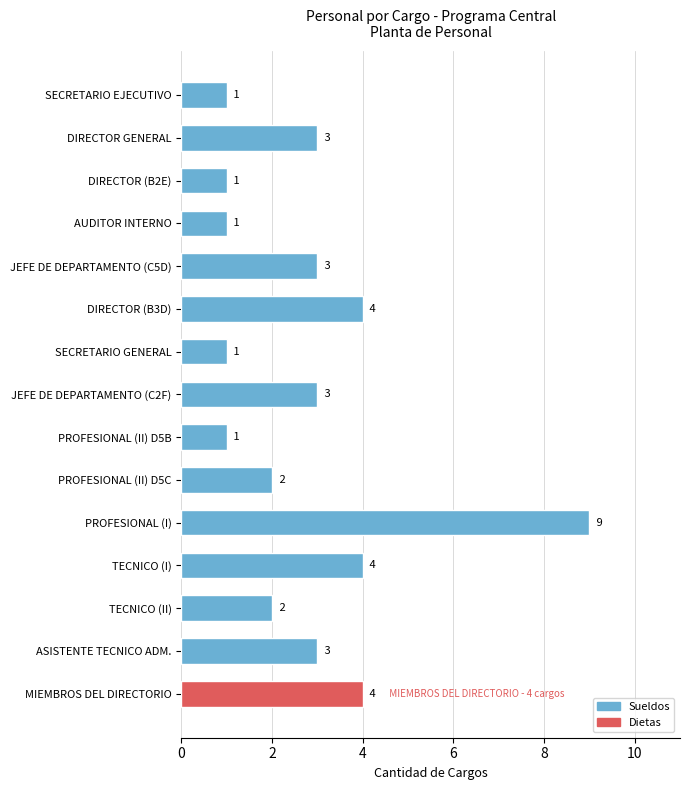

What is the label of the 3rd bar from the top?

DIRECTOR (B2E)